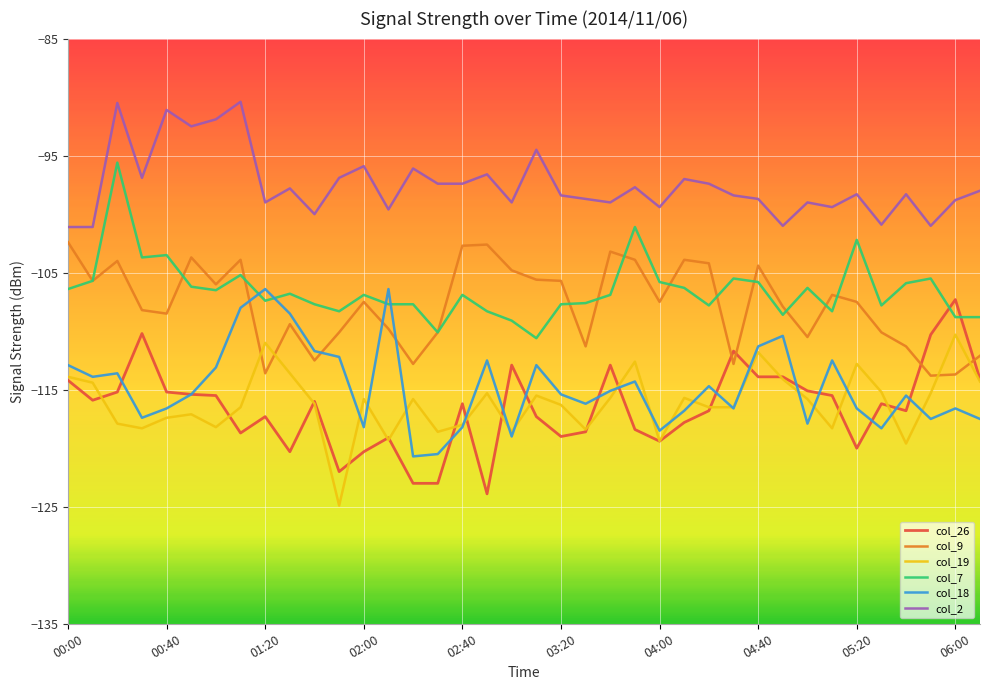

What is the minimum value shown in the chart?

-124.9